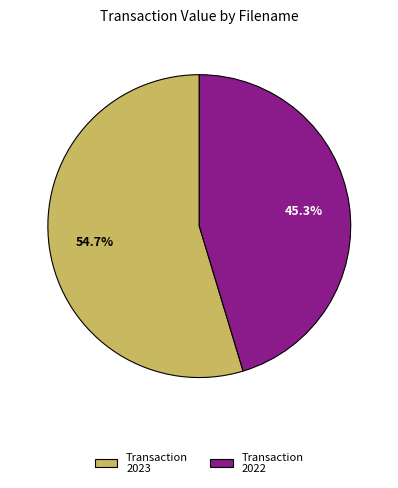

Combined, do Transaction 2023 and Transaction 2022 account for over 50%?

Yes